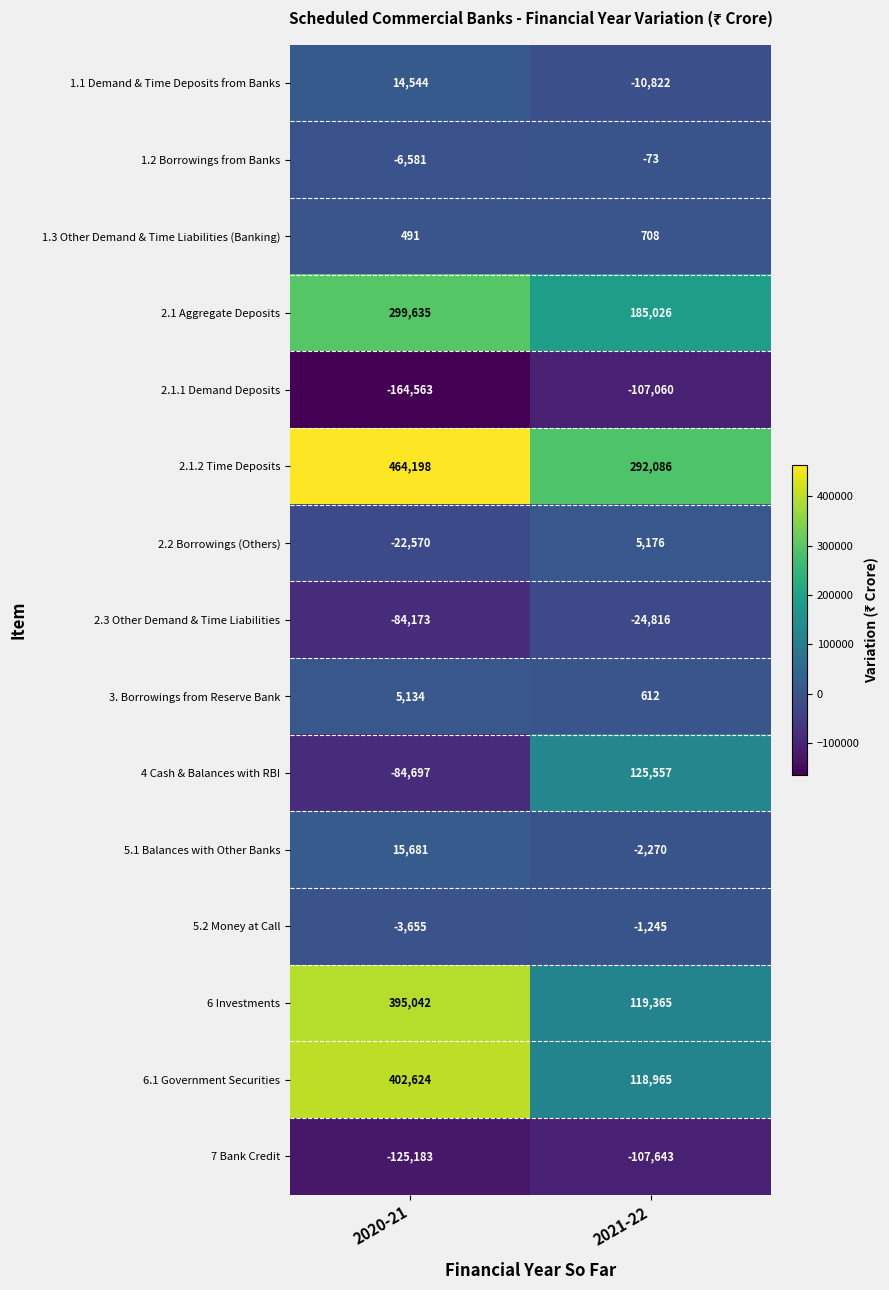

At 2021-22, list the series in order from largest to smallest.

2.1.2 Time Deposits, 2.1 Aggregate Deposits, 4 Cash & Balances with RBI, 6 Investments, 6.1 Government Securities, 2.2 Borrowings (Others), 1.3 Other Demand & Time Liabilities (Banking), 3. Borrowings from Reserve Bank, 1.2 Borrowings from Banks, 5.2 Money at Call, 5.1 Balances with Other Banks, 1.1 Demand & Time Deposits from Banks, 2.3 Other Demand & Time Liabilities, 2.1.1 Demand Deposits, 7 Bank Credit